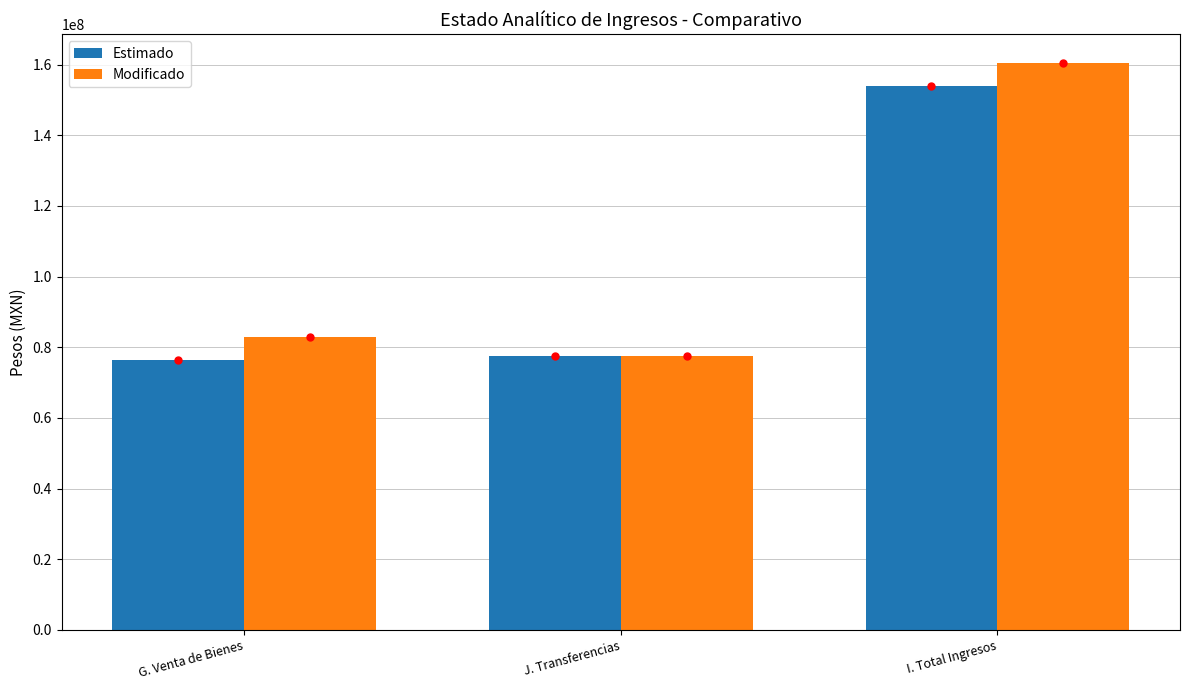

What is the total value across all series at J. Transferencias?

155113576